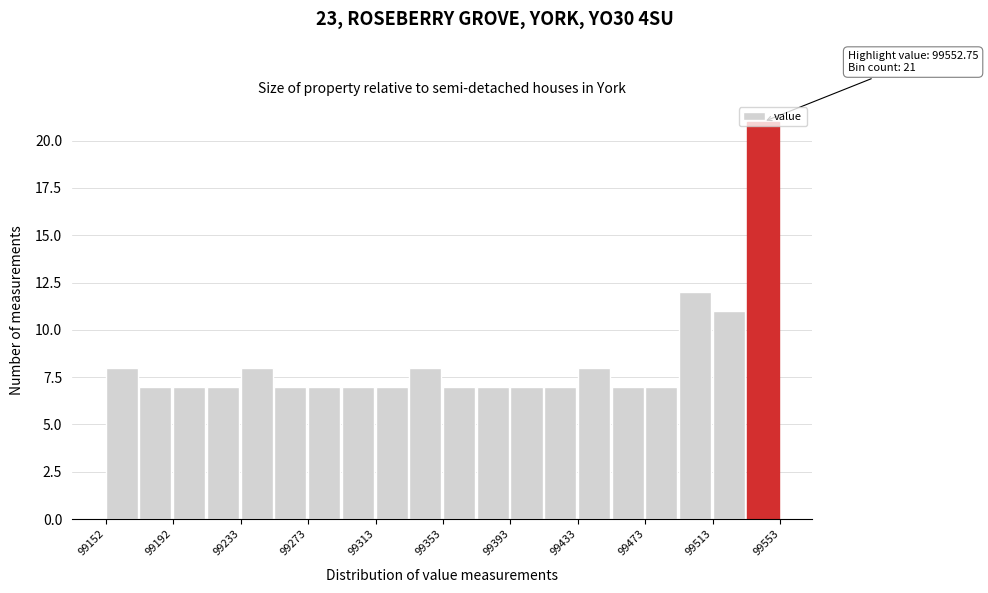

Which range on the x-axis has the tallest bar?

99535 to 99555